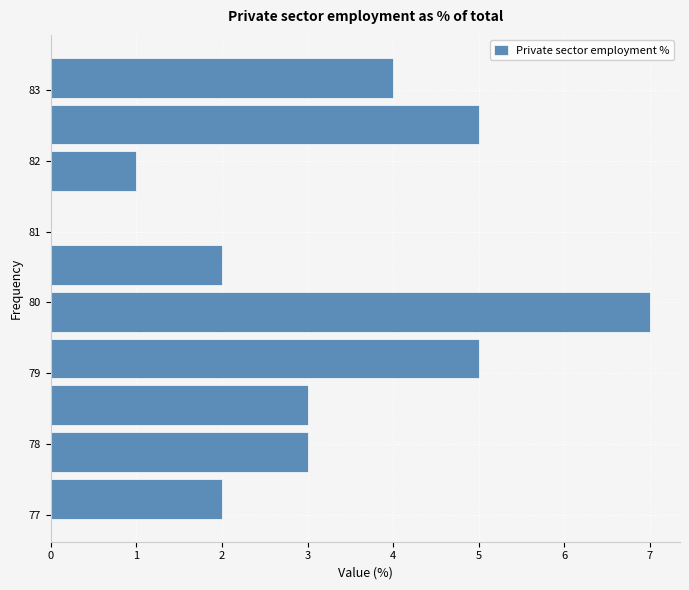

Reading bottom to top, transcribe this chart: for each bar, give the range it covers on the y-axis and its length. Neither the bar edges nor the lengths are printed on the chart, so give them approximately, as read against the axes.

76.90 to 77.56: 2
77.56 to 78.22: 3
78.22 to 78.88: 3
78.88 to 79.54: 5
79.54 to 80.20: 7
80.20 to 80.86: 2
80.86 to 81.52: 0
81.52 to 82.18: 1
82.18 to 82.84: 5
82.84 to 83.50: 4